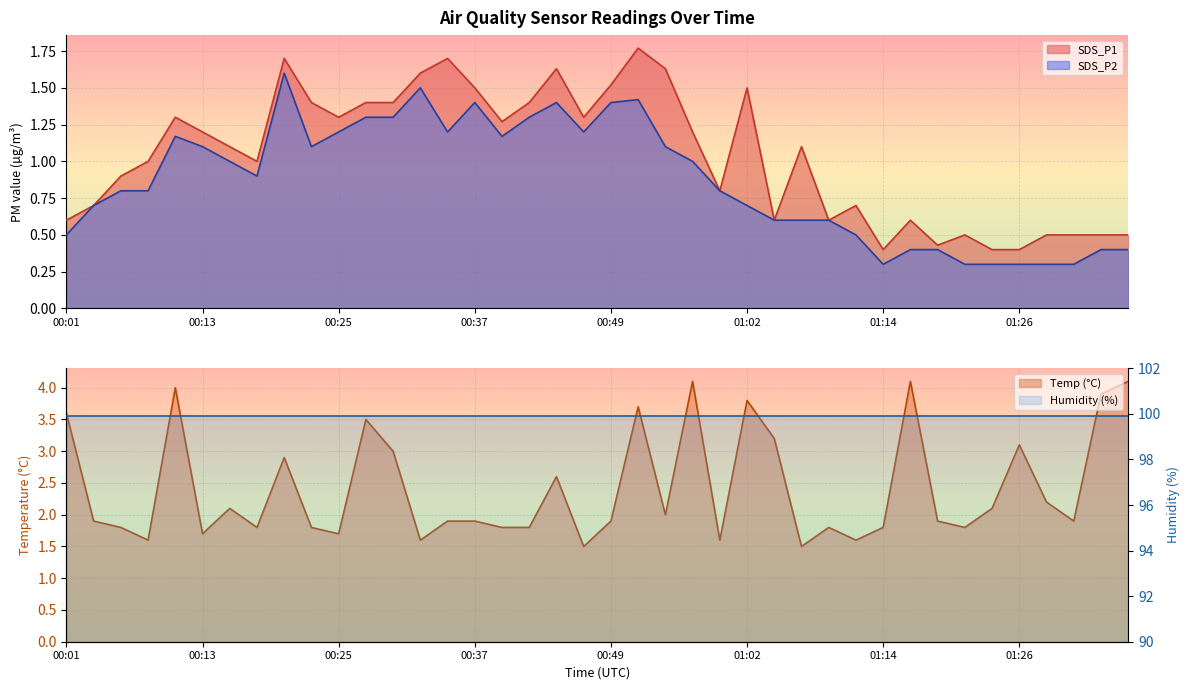

Which series has the largest total across all categories?

Temp